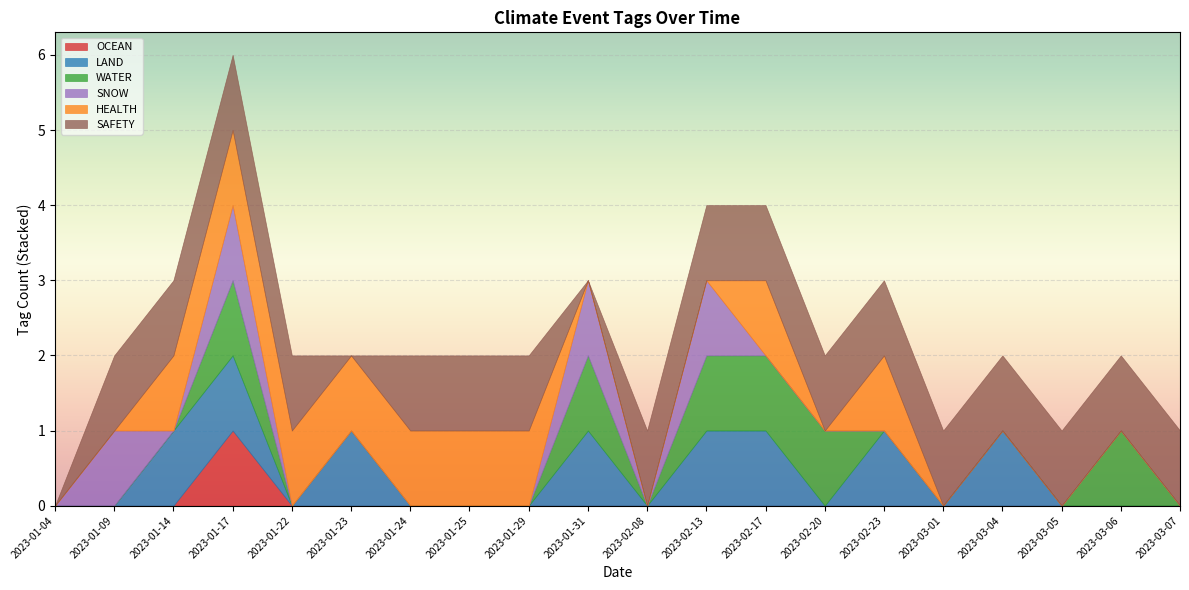

At which label does SAFETY reach its minimum?

2023-01-04